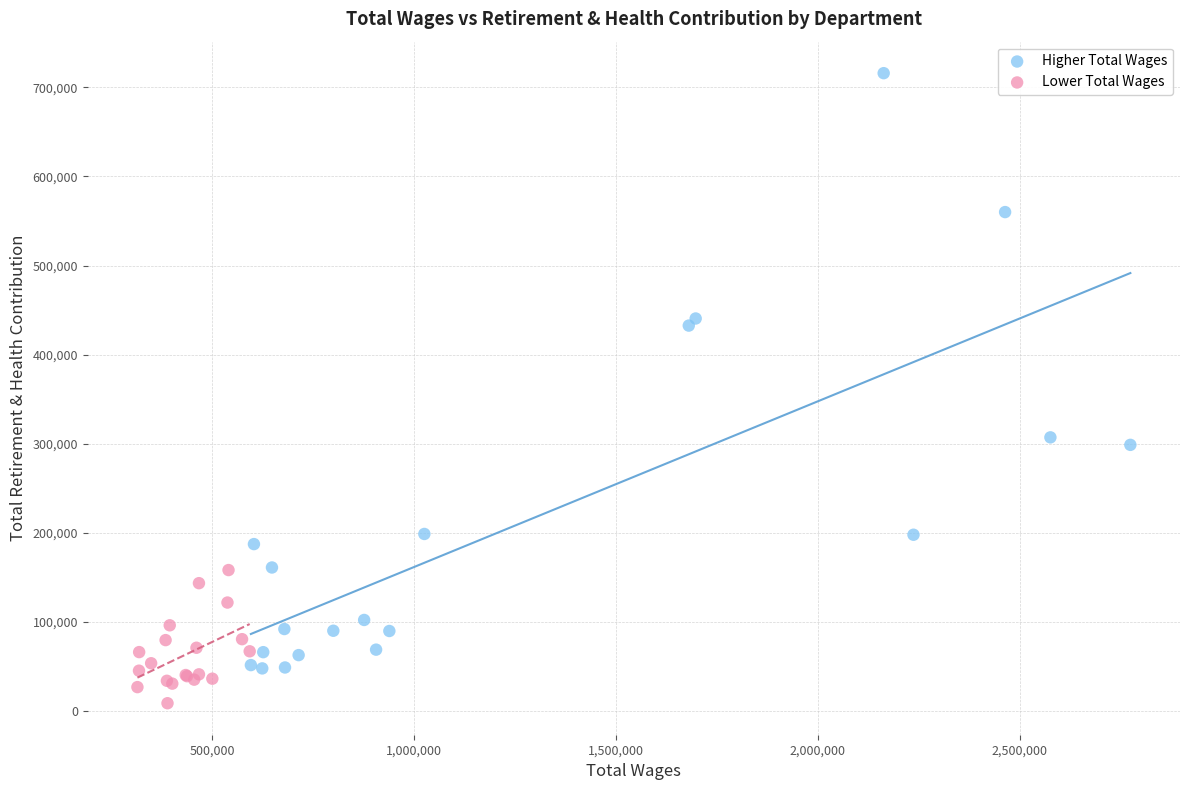

Which series contains the lowest Y value?

Lower Total Wages